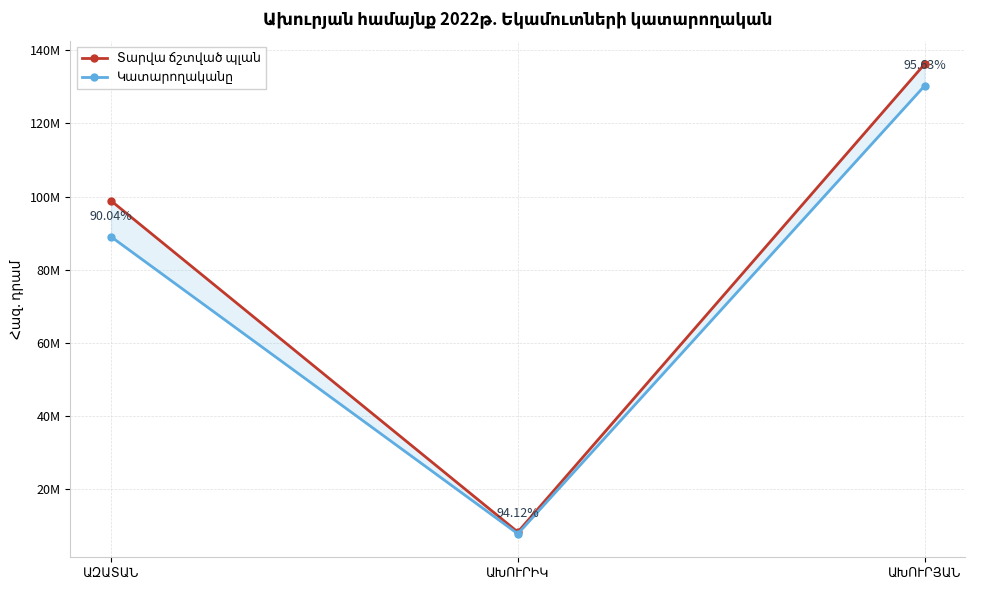

What are all the series names shown in the legend?

Տարվա ճշտված պլան, Կատարողականը